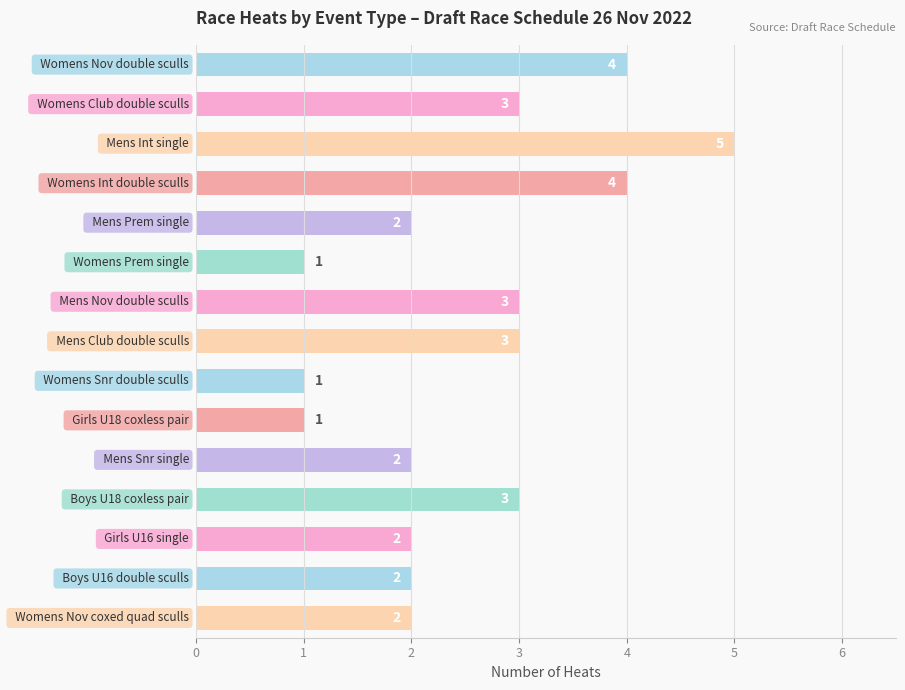

How many values are between 2 and 3?

9